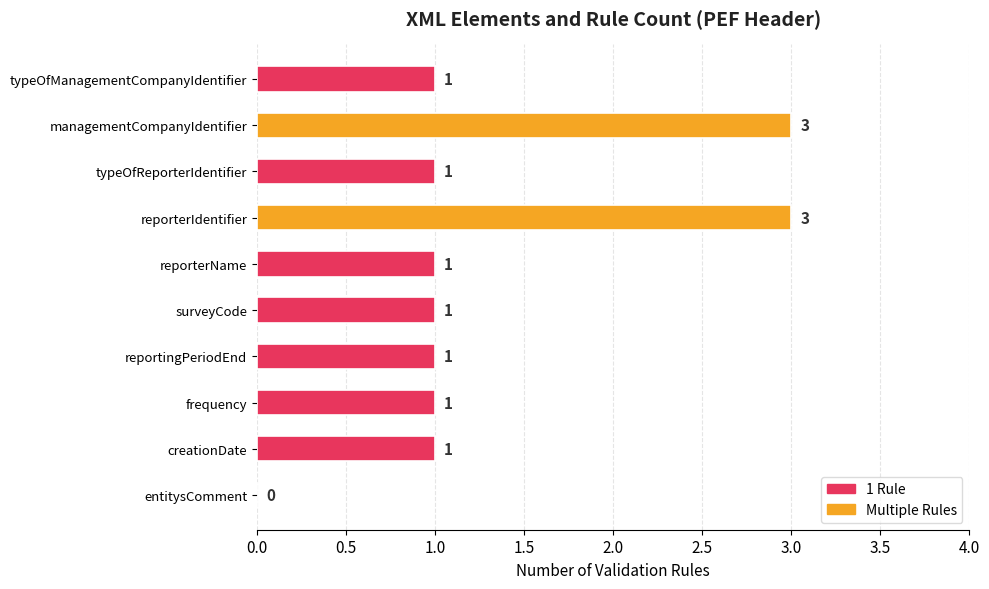

Approximately how many times larger is the value at reporterName compared to surveyCode?

1.0